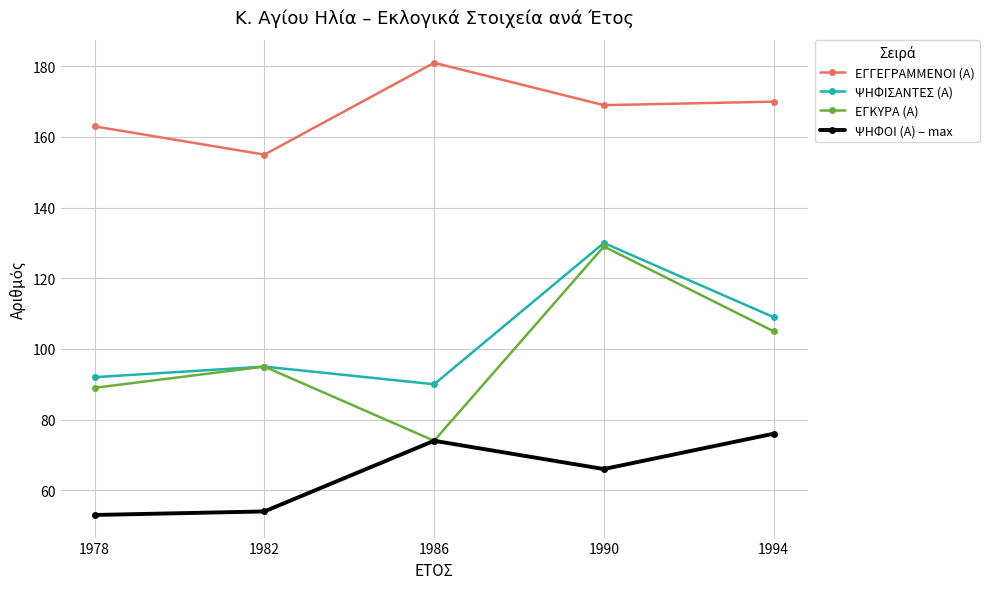

True or false: ΕΓΓΕΓΡΑΜΜΕΝΟΙ (Α) and ΨΗΦΙΣΑΝΤΕΣ (Α) intersect in this chart.

False